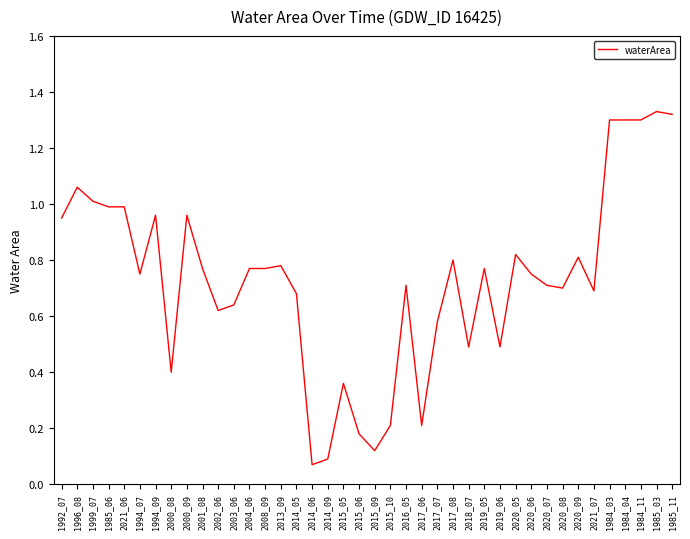

What position from the right is 1984_04?

4